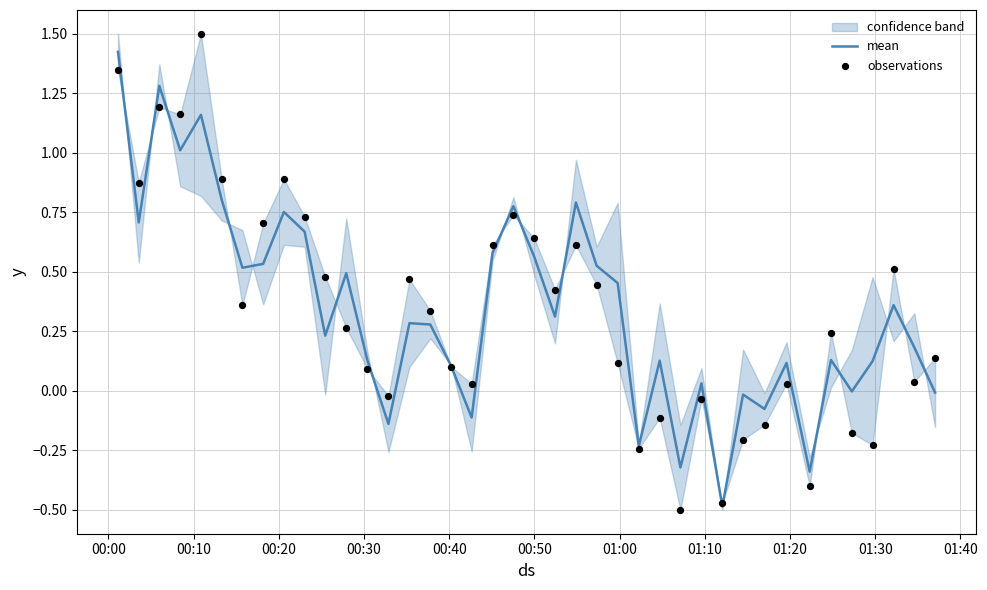

Which series reaches the maximum Y coordinate?

observations